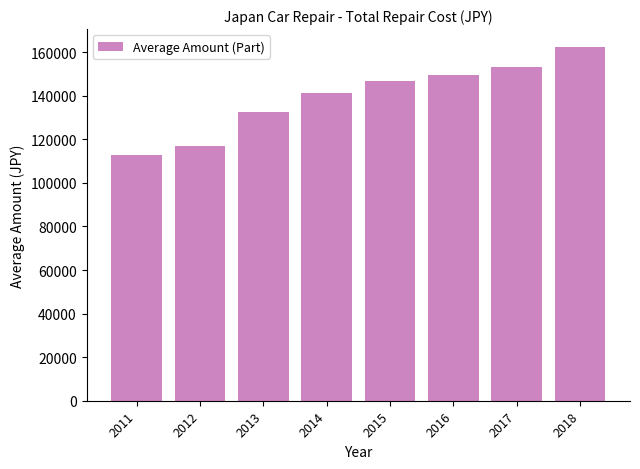

Reading left to right, extract all data points from this chart.

112851	117007	132423	141308	146910	149400	153197	162458